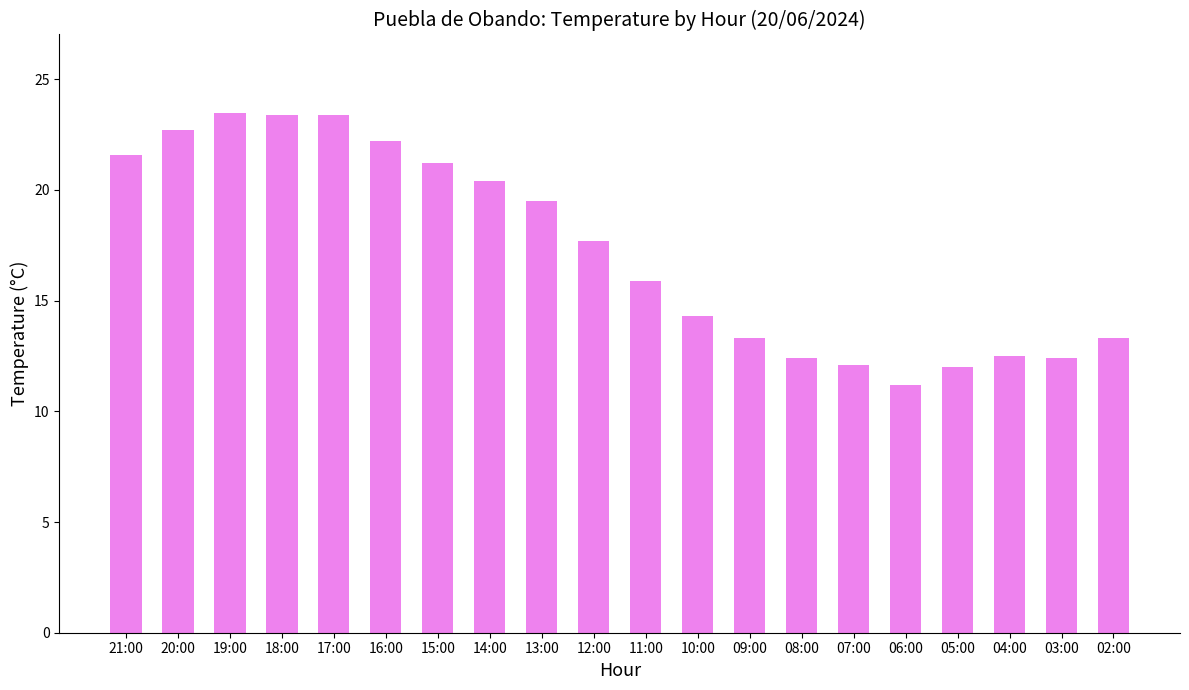

What is the label of the 6th bar from the right?

07:00